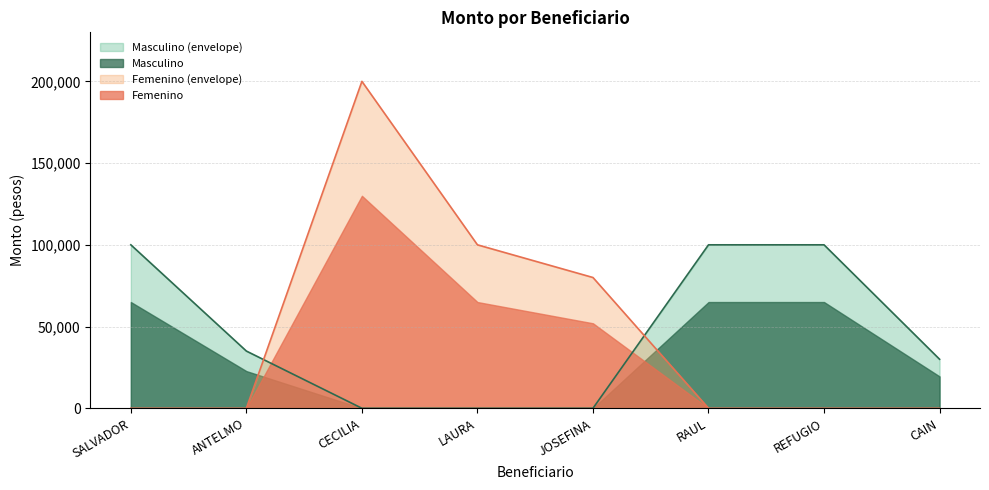

How many times do Masculino and Femenino cross each other?

2